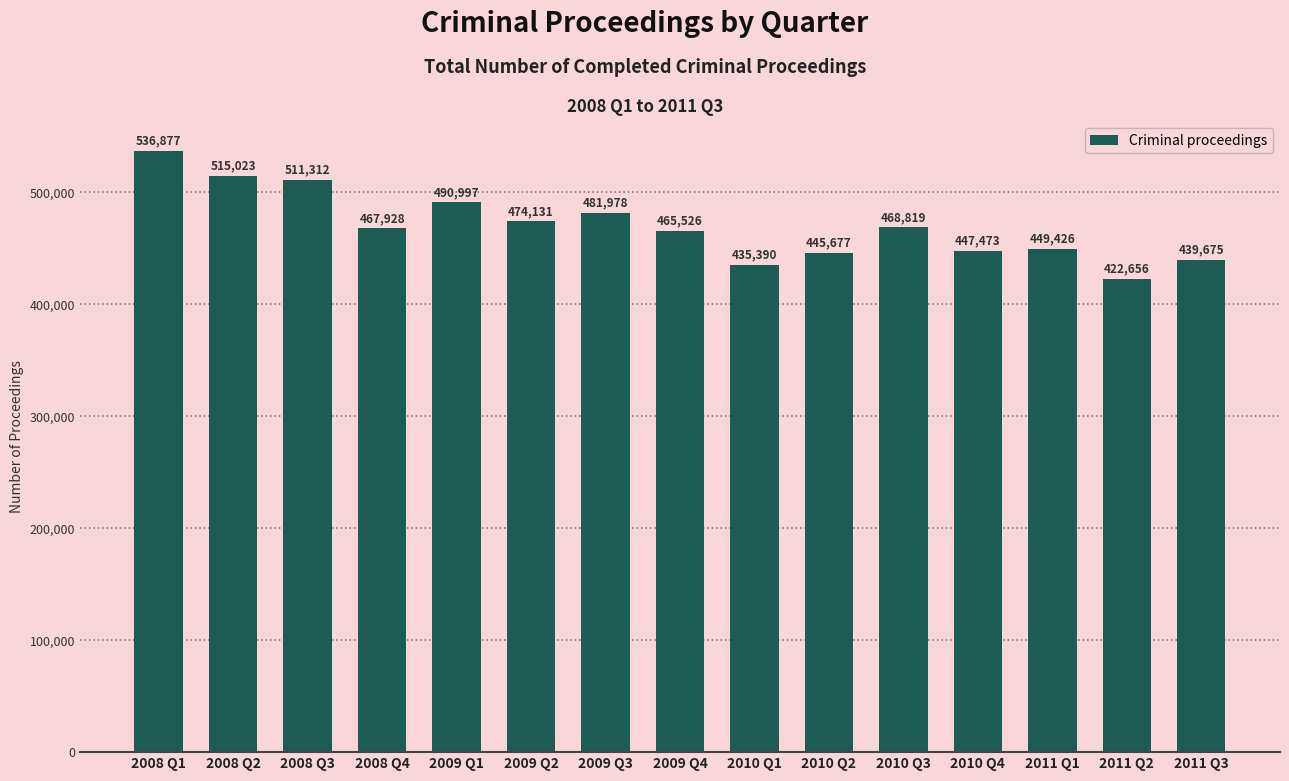

Is it true that the value at 2011 Q2 is 625258?

False